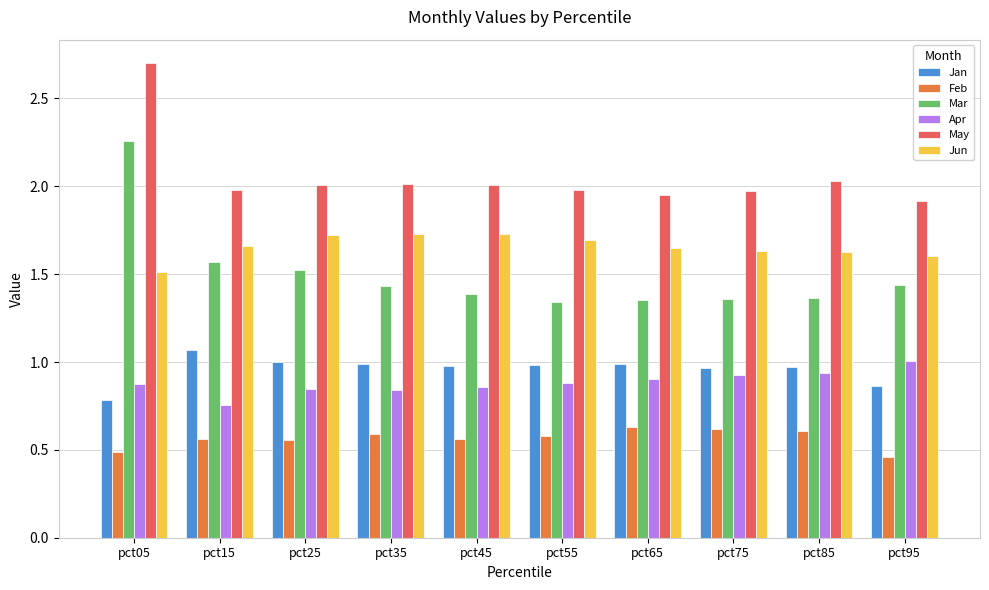

At which category is the sum across all series the highest?

pct05